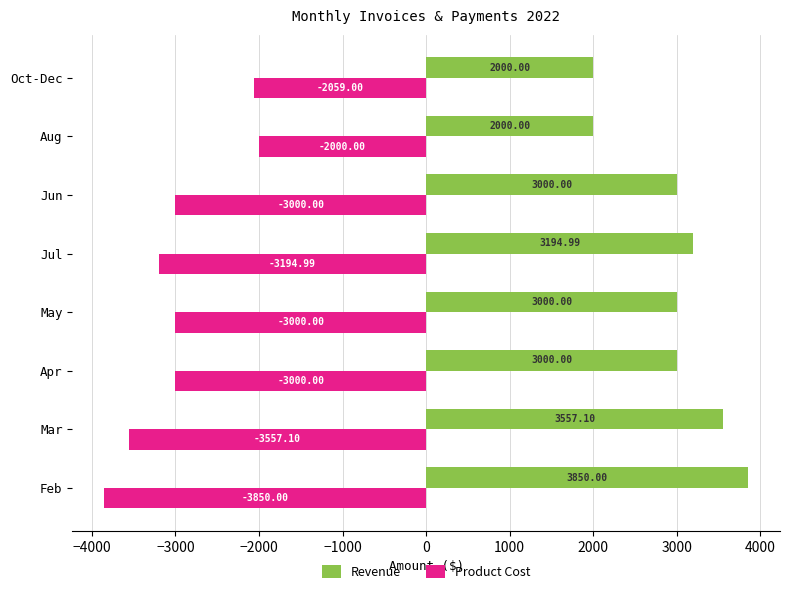

What are all the series names shown in the legend?

Revenue, Product Cost